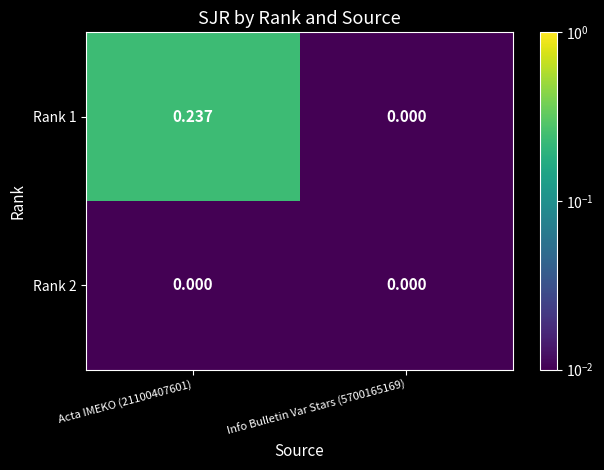

Which label corresponds to the largest value in the chart?

Acta IMEKO (21100407601)